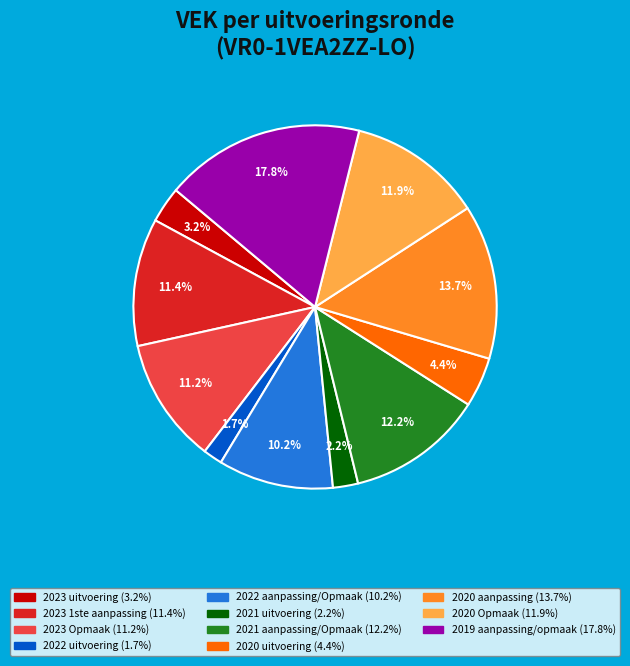

To the nearest percent, what percentage of the pie is 2022 aanpassing/Opmaak?

10%